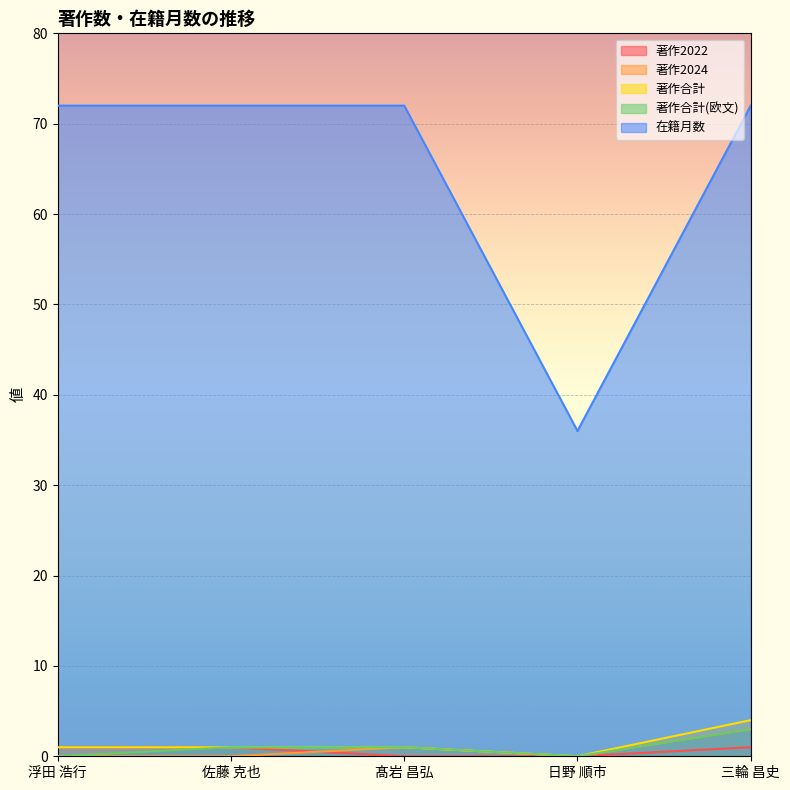

What is the difference between the maximum and minimum values in the 著作合計(欧文) series?

3